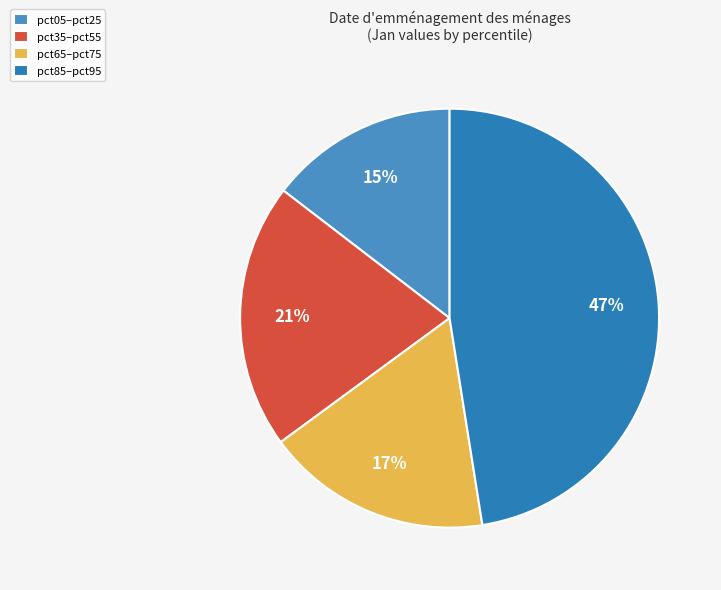

Count the number of slices in the pie.

4